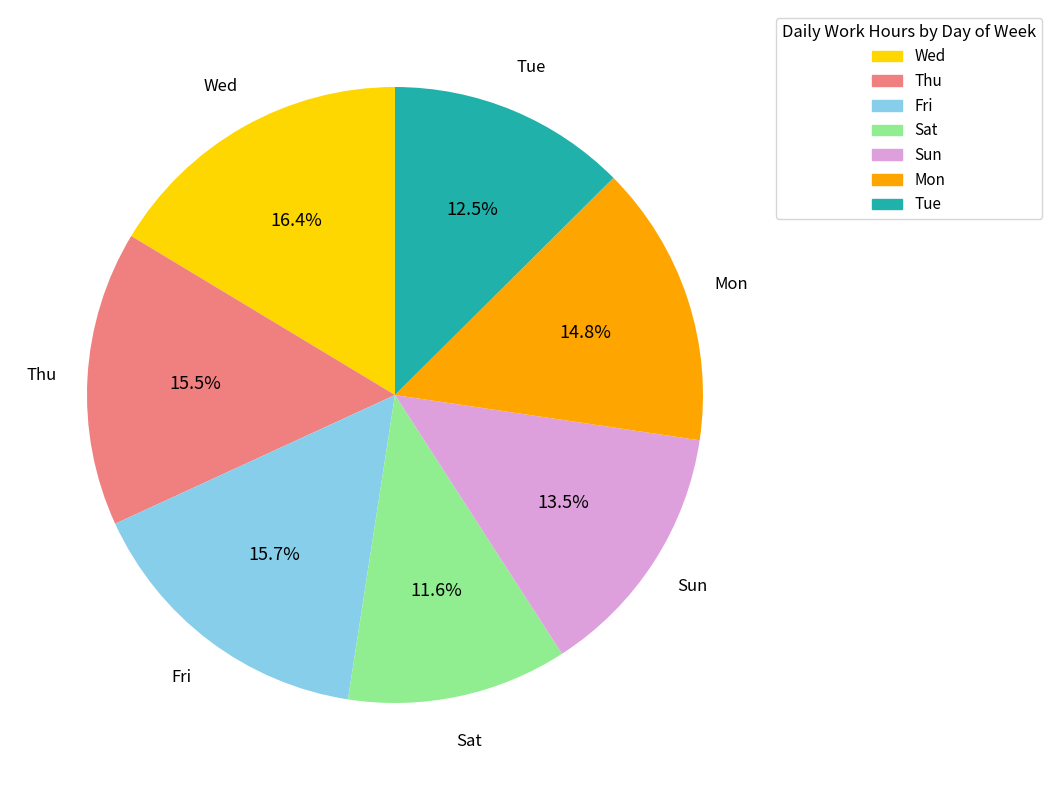

What is the largest slice in the pie chart?

Wed